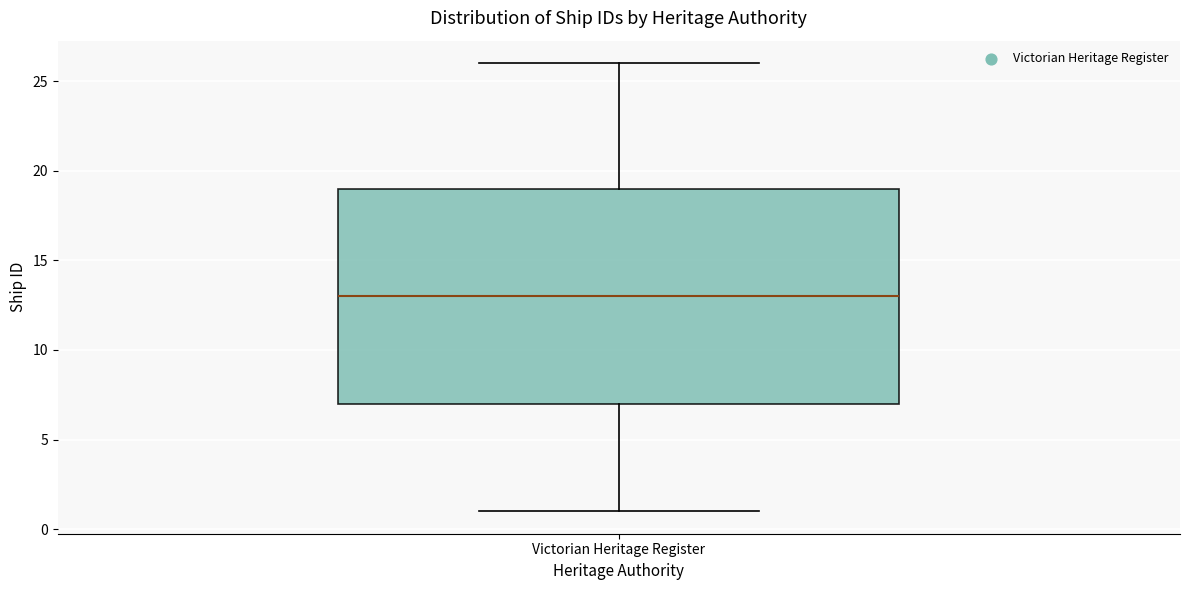

Transcribe this box plot: give where the median line is, the range the box spans, and where the two whiskers end, as read against the y-axis. The values are not printed on the chart, so give them approximately, as read against the axis.

median 13, box 7 to 19, whiskers 1 to 26